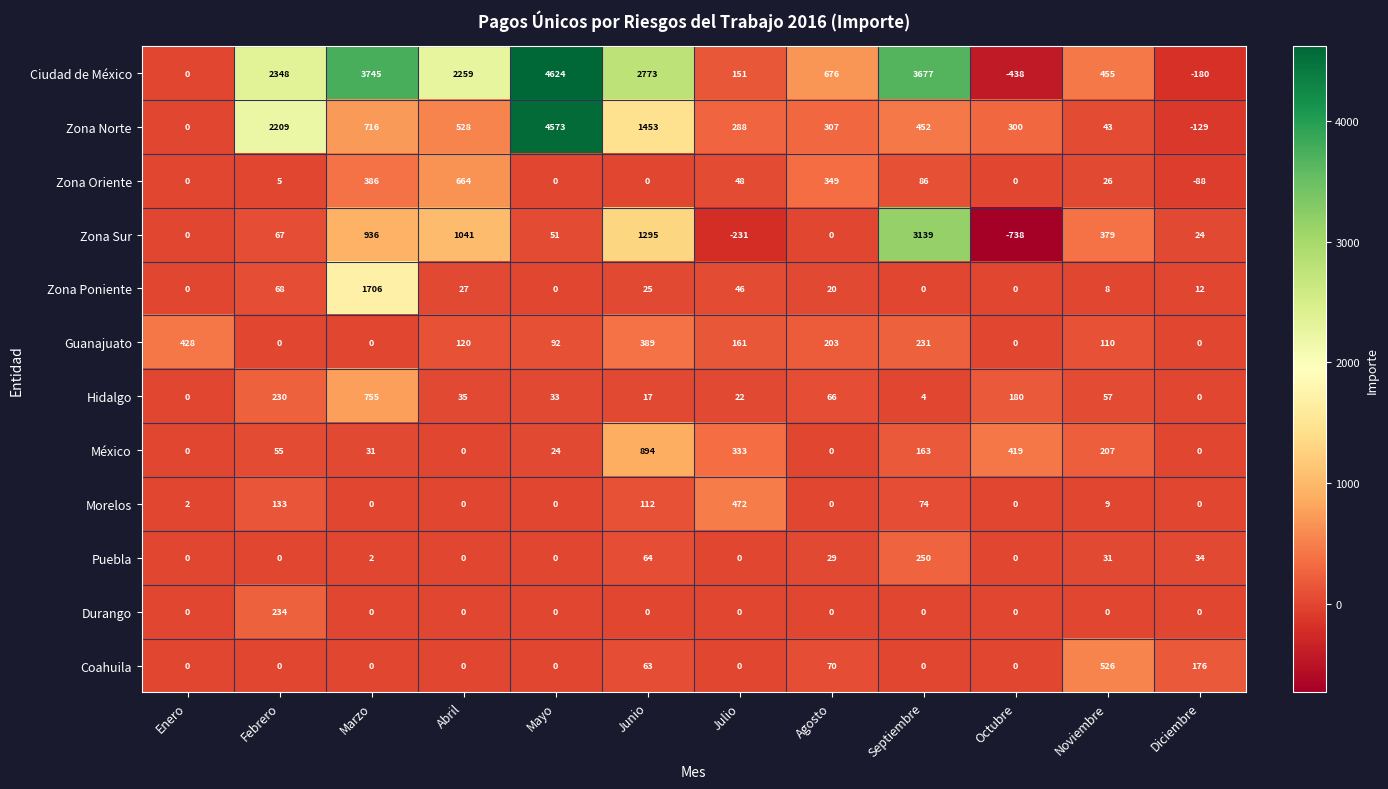

What is the greatest value displayed?

4624